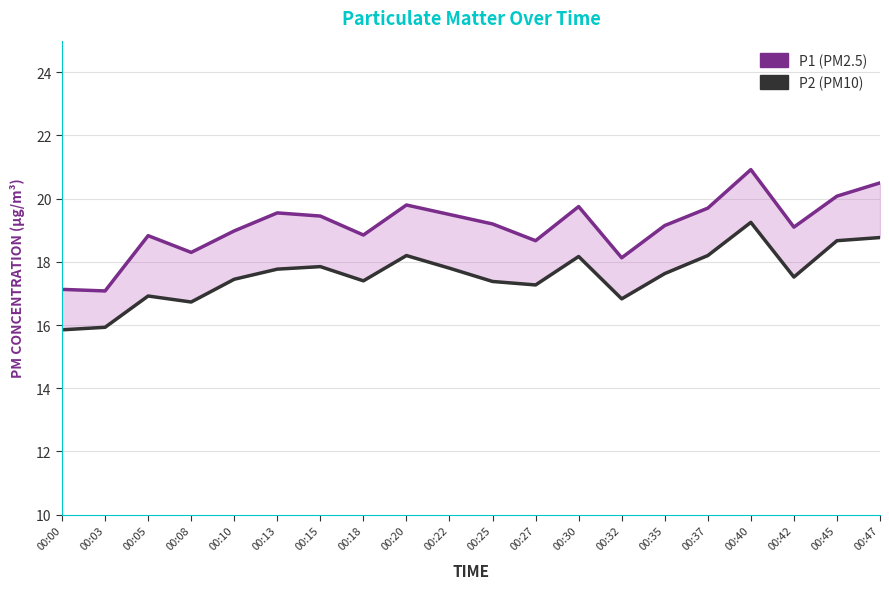

How many data points in P2 are above 17?

15